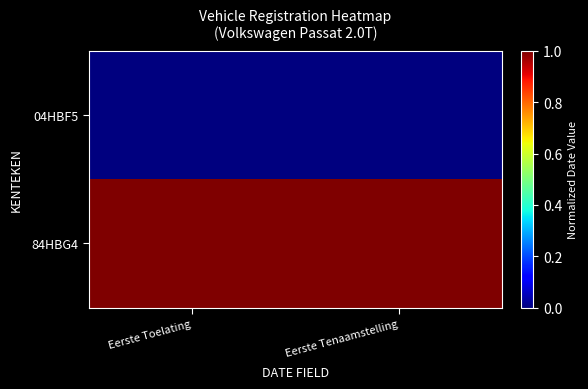

Reading right to left, extract all data points from this chart.

04HBF5: Eerste Tenaamstelling=0	Eerste Toelating=0
84HBG4: Eerste Tenaamstelling=1	Eerste Toelating=1